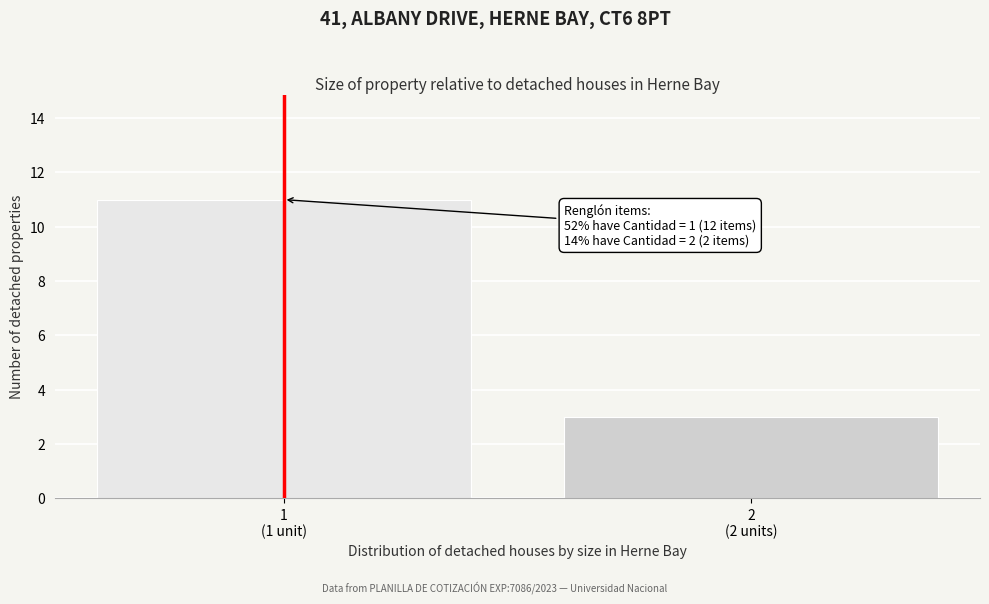

Reading left to right, what are all the values shown in this chart?

11	3